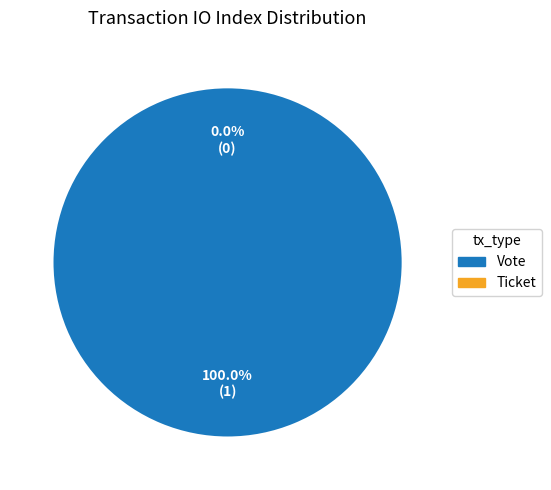

Rank the categories by value from highest to lowest.

Vote, Ticket